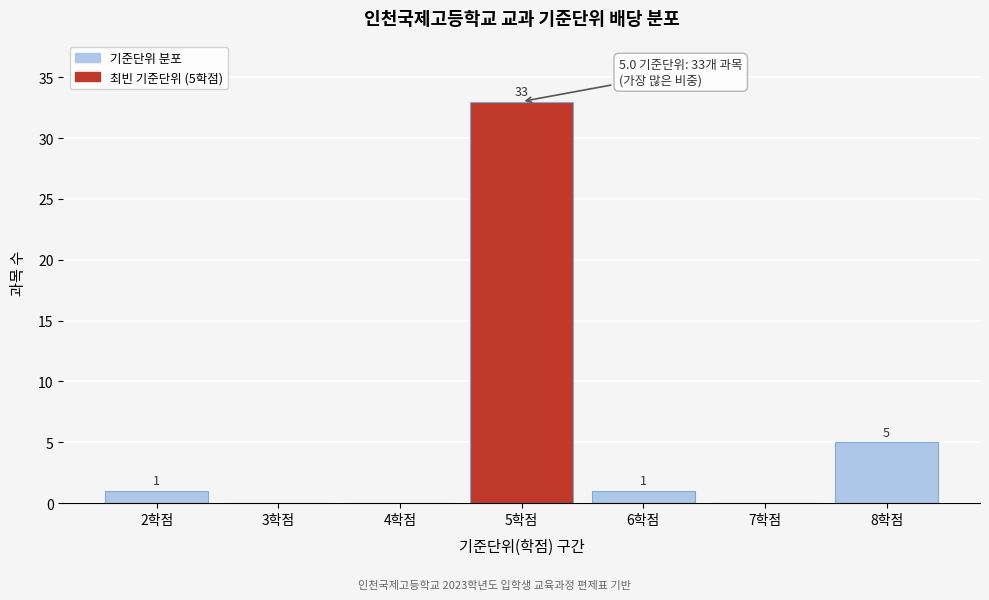

Over which range of the x-axis is the bar tallest?

4.5 to 5.5